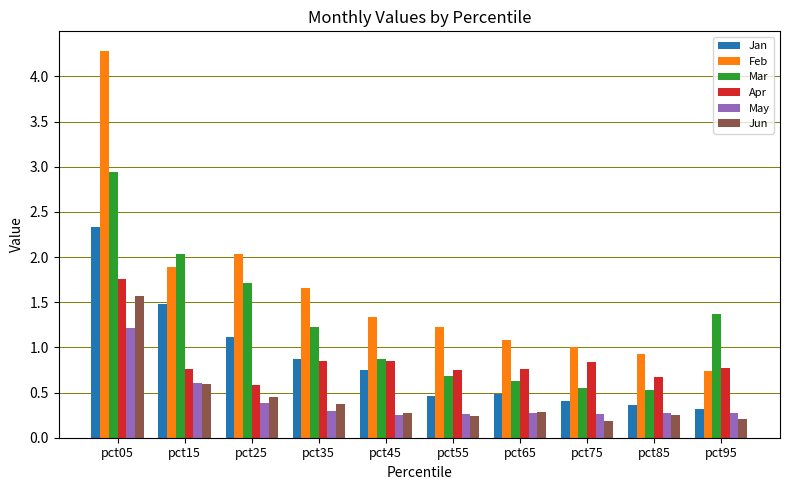

At which category does the chart reach its peak across all series?

pct05